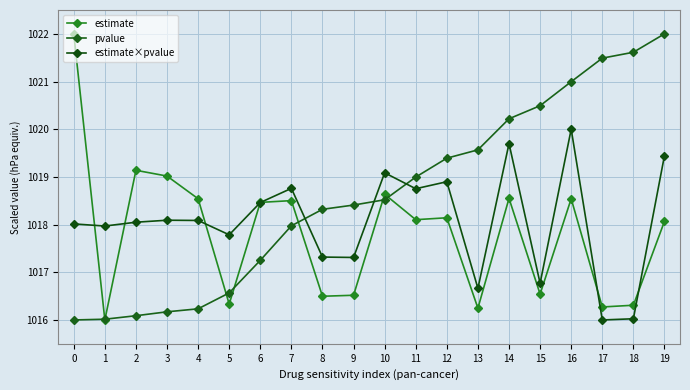

What are all the series names shown in the legend?

estimate, pvalue, estimate×pvalue